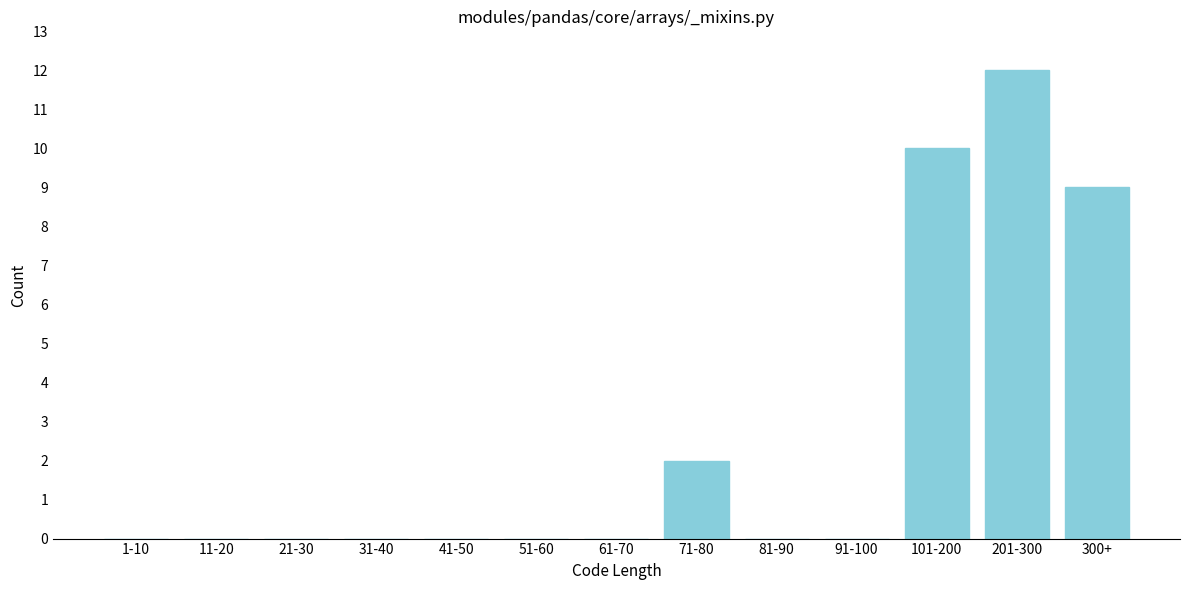

Reading left to right, extract all data points from this chart.

1-10=0	11-20=0	21-30=0	31-40=0	41-50=0	51-60=0	61-70=0	71-80=2	81-90=0	91-100=0	101-200=10	201-300=12	300+=9